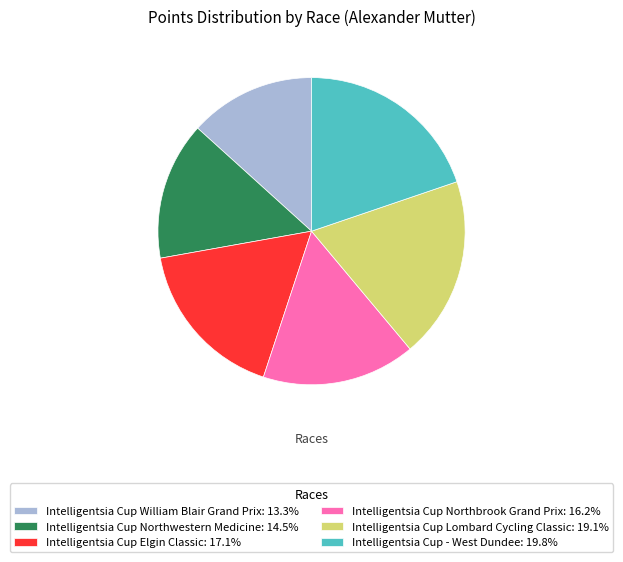

Rank the categories by value from lowest to highest.

Intelligentsia Cup William Blair Grand Prix, Intelligentsia Cup Northwestern Medicine, Intelligentsia Cup Northbrook Grand Prix, Intelligentsia Cup Elgin Classic, Intelligentsia Cup Lombard Cycling Classic, Intelligentsia Cup - West Dundee